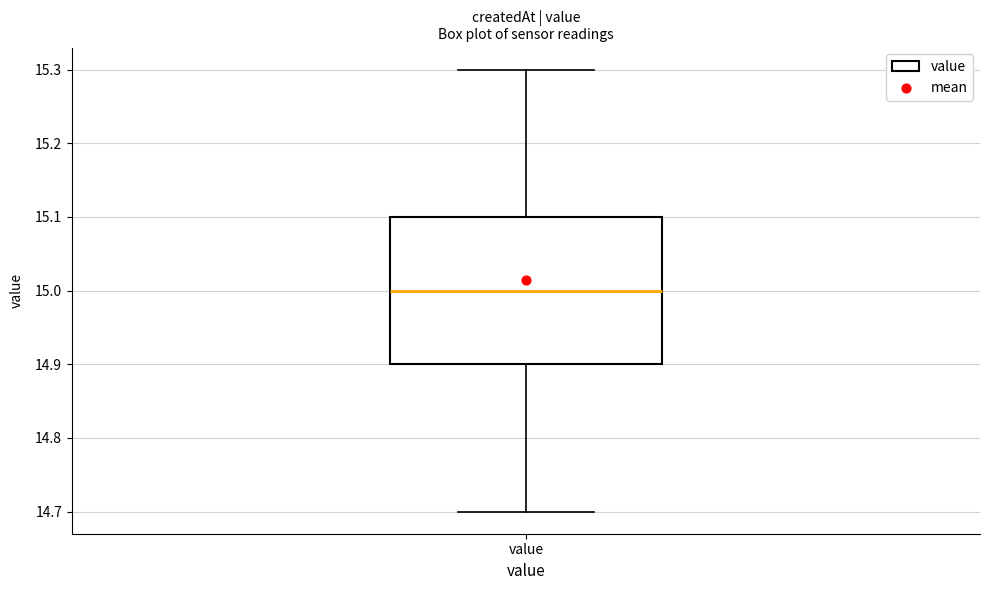

Read this box plot against the y-axis: the position of the median line, the range covered by the box, and the ends of both whiskers. The values are not printed on the chart, so give them approximately, as read against the axis.

median 15.0, box 14.9 to 15.1, whiskers 14.7 to 15.3